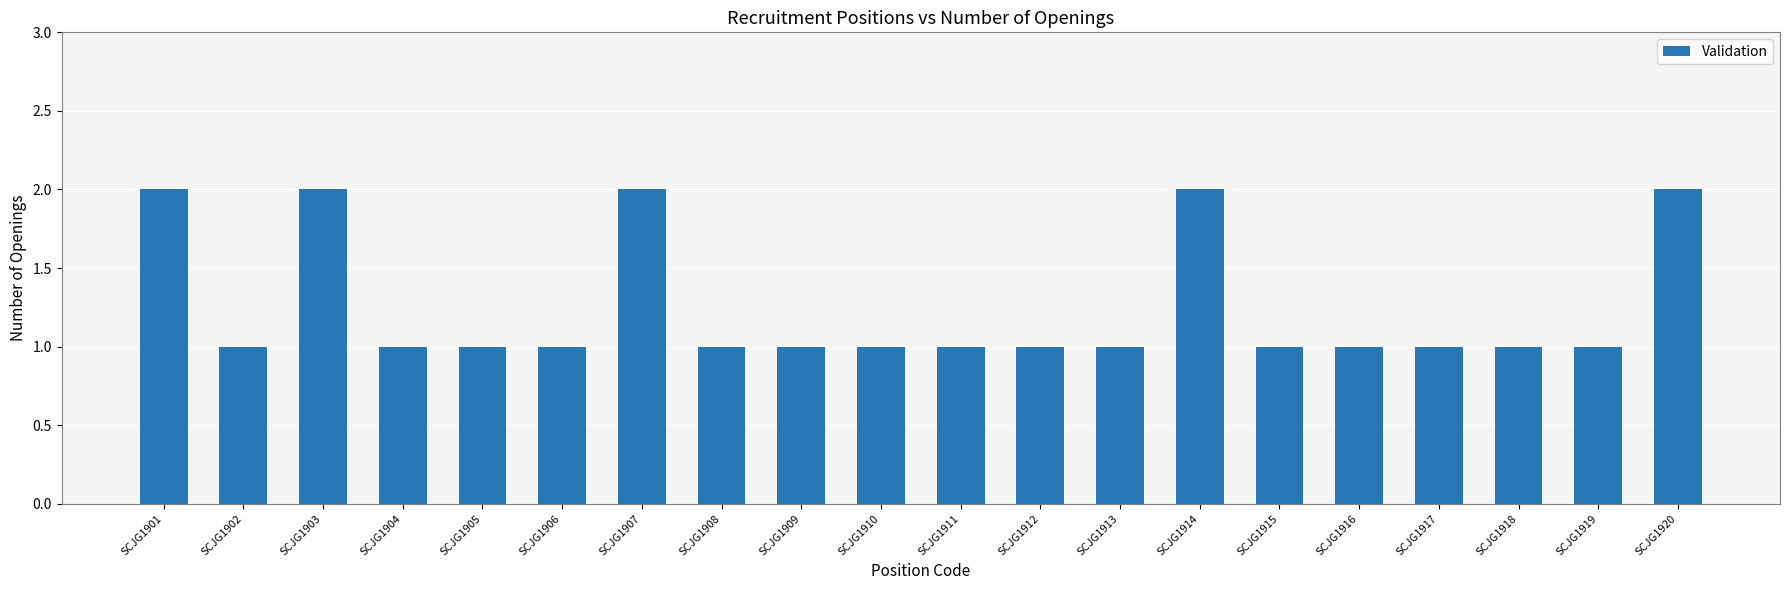

What is the change in value from SCJG1902 to SCJG1914?

+1